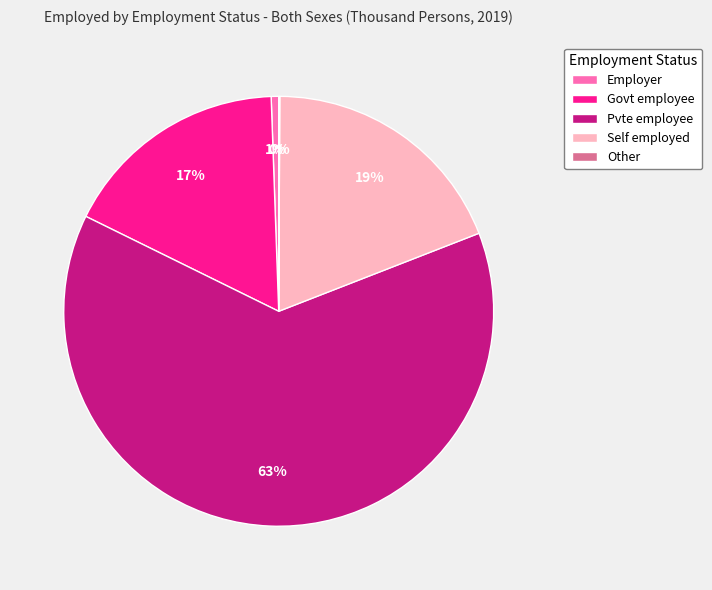

True or false: Employer accounts for 11% of the total.

False